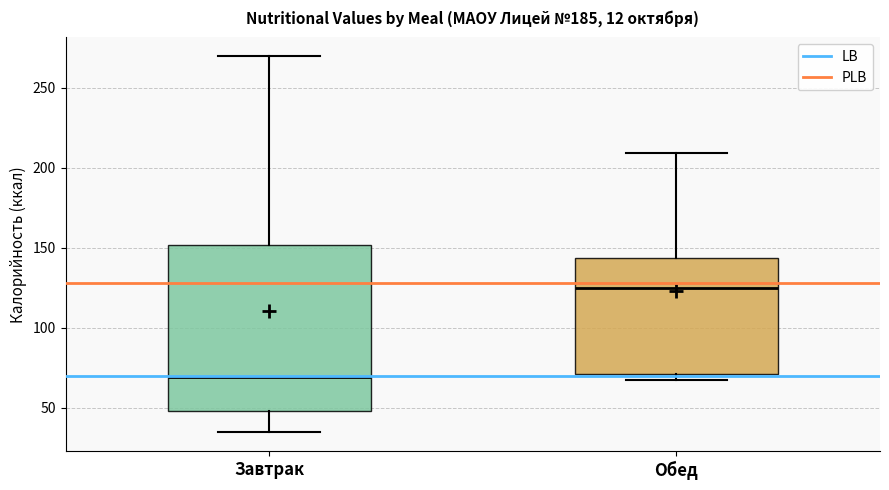

Which box has the lowest median line?

Завтрак